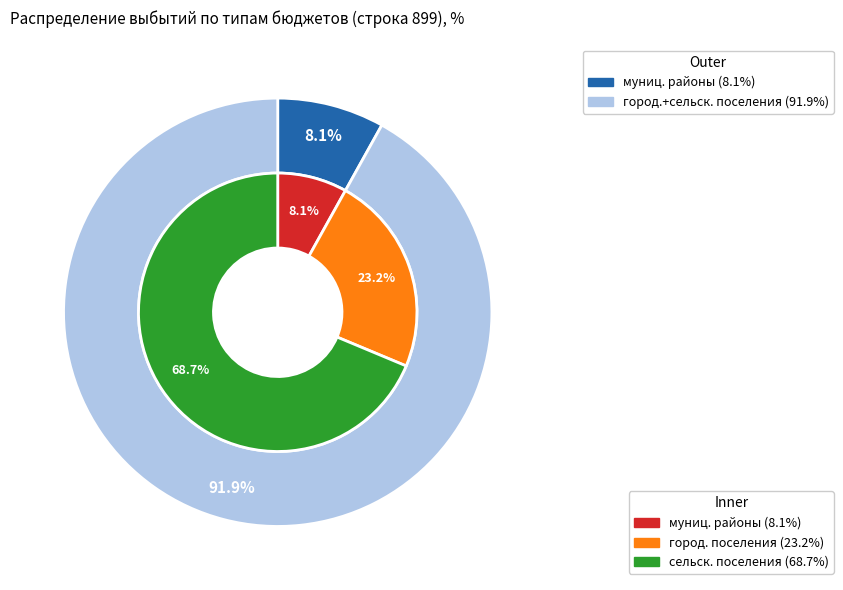

To the nearest percent, what is the average slice percentage?

33%